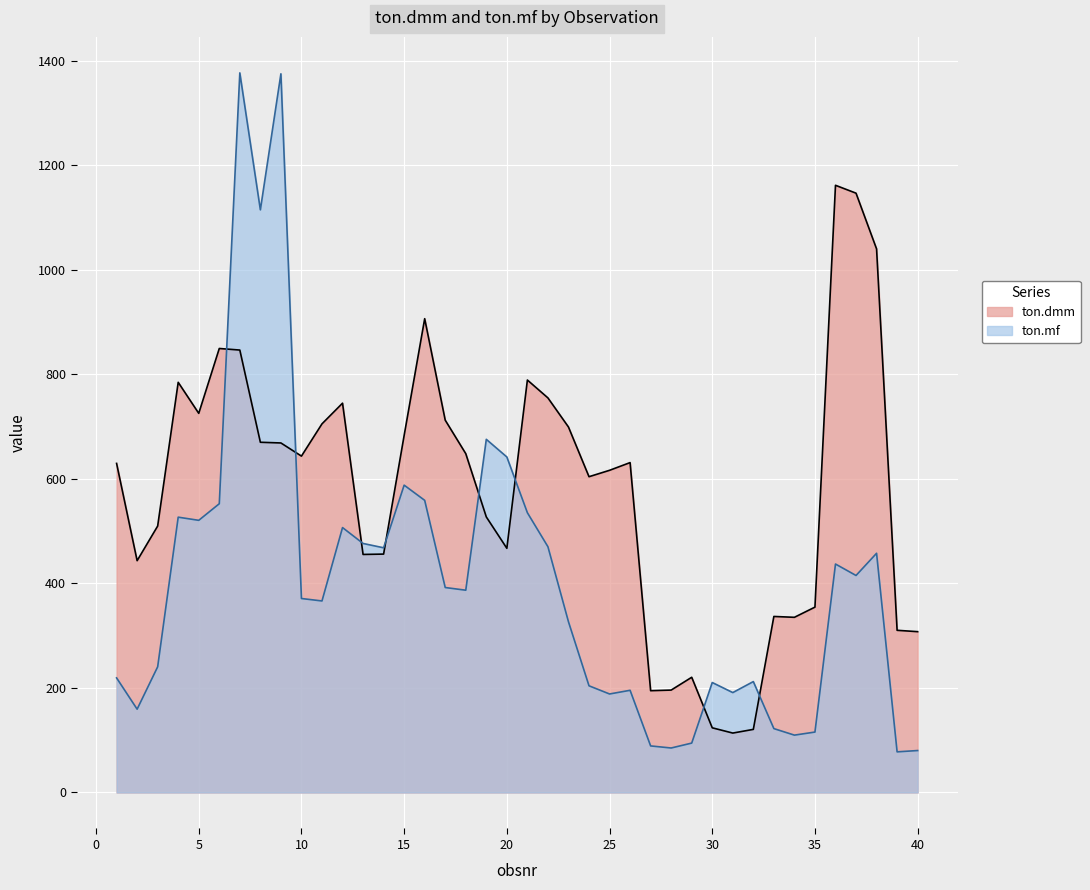

What is the difference between the ton.mf values at 34 and 4?

417.0